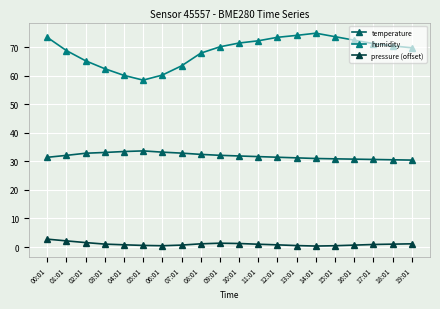

At how many categories does at least one series exceed 40?

20